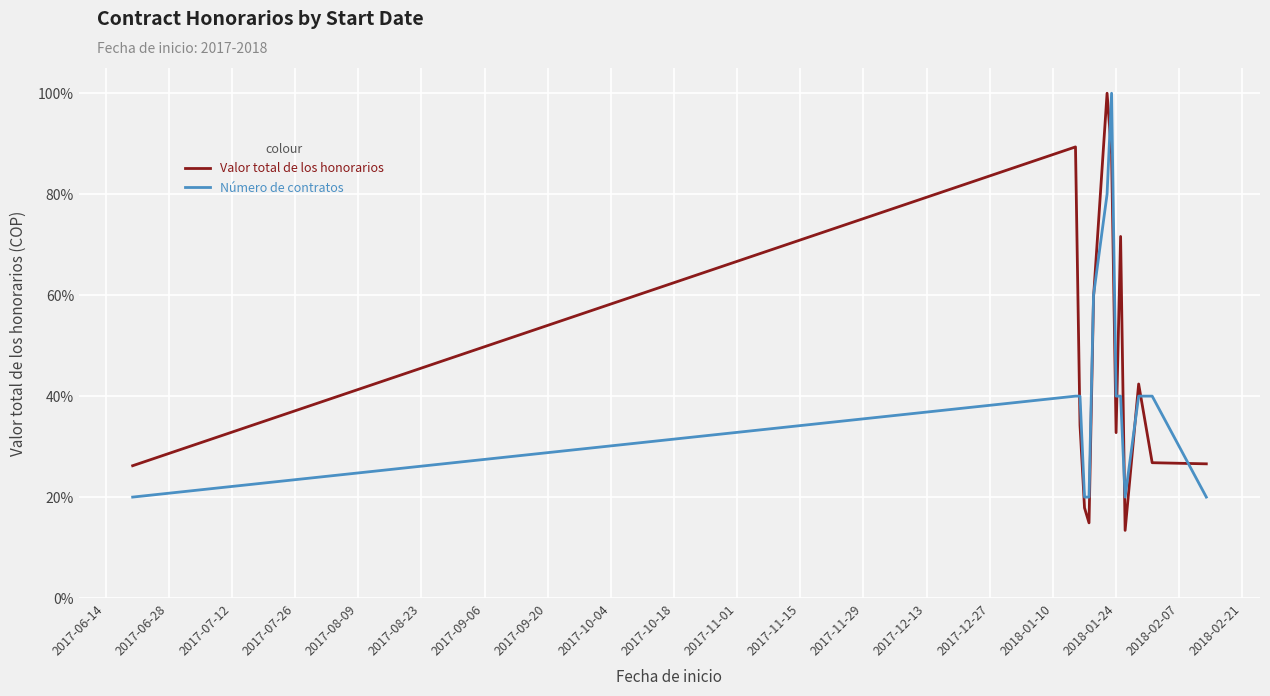

List the series in order of their peak value, highest first.

Valor total de los honorarios, Número de contratos